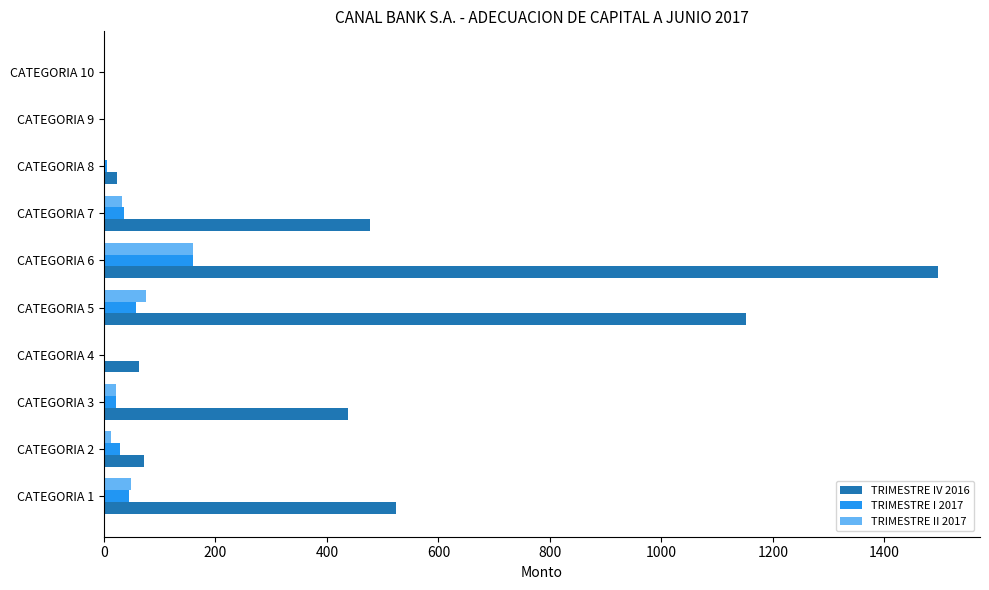

At which category is the sum across all series the highest?

CATEGORIA 6